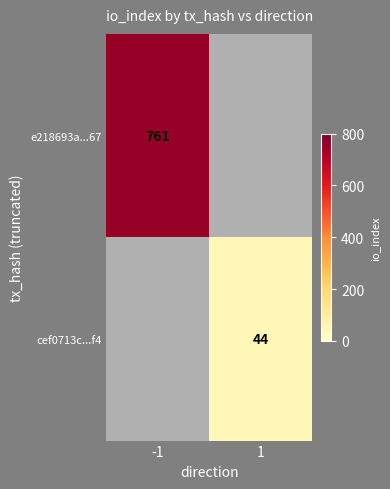

True or false: e218693a...67 has a value of 1327.0 at -1.

False